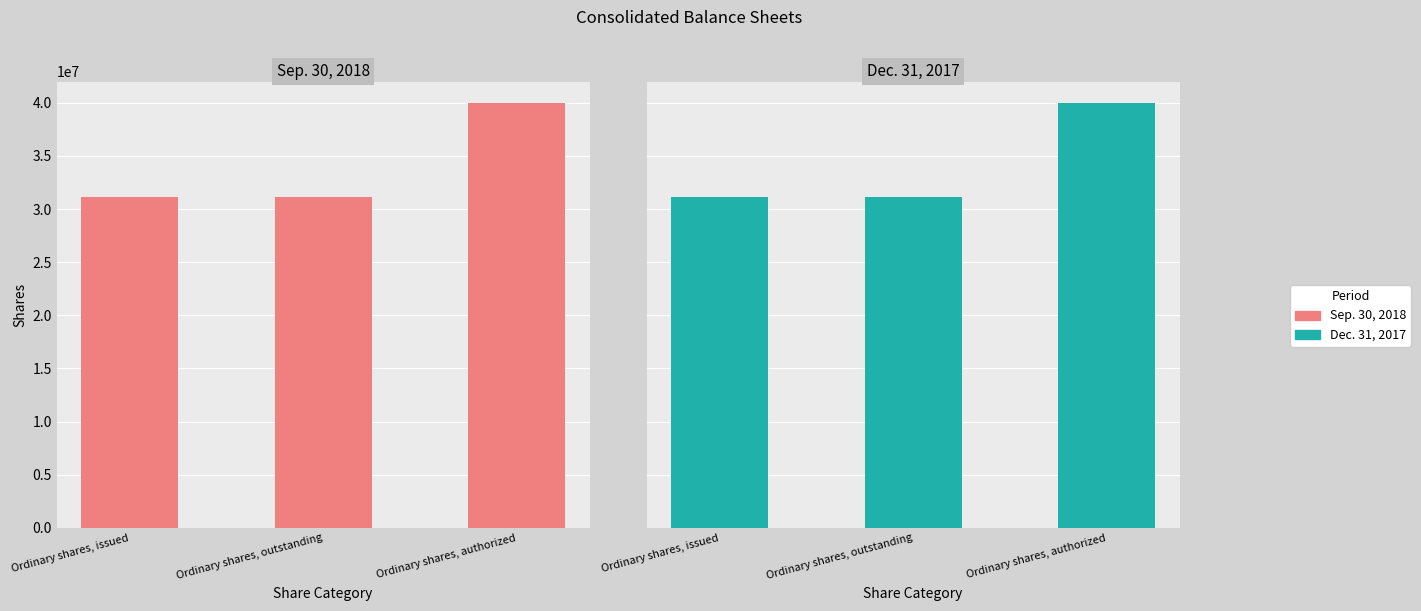

Reading left to right, what are all the values shown in this chart?

Sep. 30, 2018: 31164004	31164004	40000000
Dec. 31, 2017: 31164004	31164004	40000000